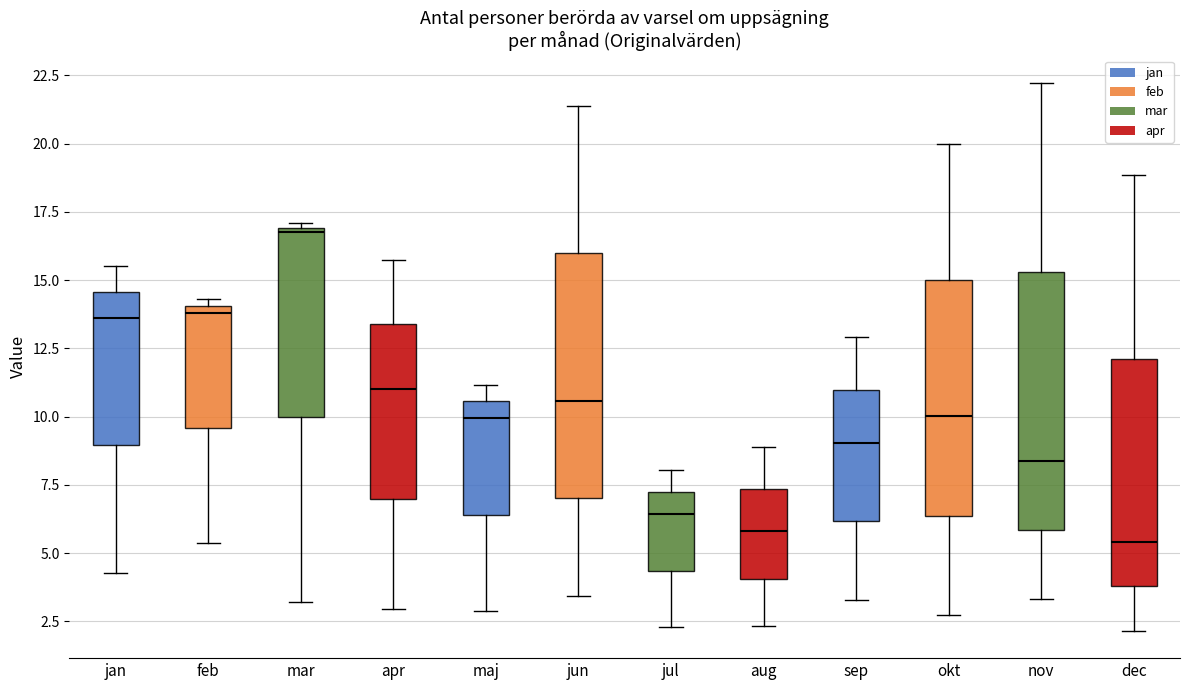

Reading left to right, read every box against the y-axis: the position of its median line, the range the box covers, and the ends of its whiskers. The values are not printed on the chart, so give them approximately, as read against the axis.

jan: median 13.5, box 9.0 to 14.5, whiskers 4.5 to 15.5
feb: median 14.0 (just below the box's upper edge), box 9.5 to 14.0, whiskers 5.5 to 14.5
mar: median 16.5, box 10.0 to 17.0, whiskers 3.0 to 17.0 (just above the box's upper edge)
apr: median 11.0, box 7.0 to 13.5, whiskers 3.0 to 15.5
maj: median 10.0, box 6.5 to 10.5, whiskers 3.0 to 11.0
jun: median 10.5, box 7.0 to 16.0, whiskers 3.5 to 21.5
jul: median 6.5, box 4.5 to 7.0, whiskers 2.5 to 8.0
aug: median 6.0, box 4.0 to 7.5, whiskers 2.5 to 9.0
sep: median 9.0, box 6.0 to 11.0, whiskers 3.5 to 13.0
okt: median 10.0, box 6.5 to 15.0, whiskers 2.5 to 20.0
nov: median 8.5, box 6.0 to 15.5, whiskers 3.5 to 22.0
dec: median 5.5, box 4.0 to 12.0, whiskers 2.0 to 19.0